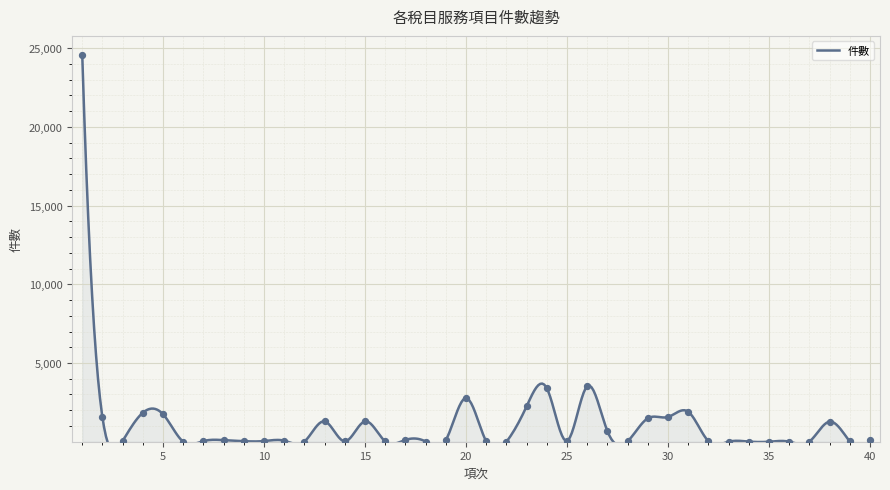

What is the change in value from 12 to 17?

+102